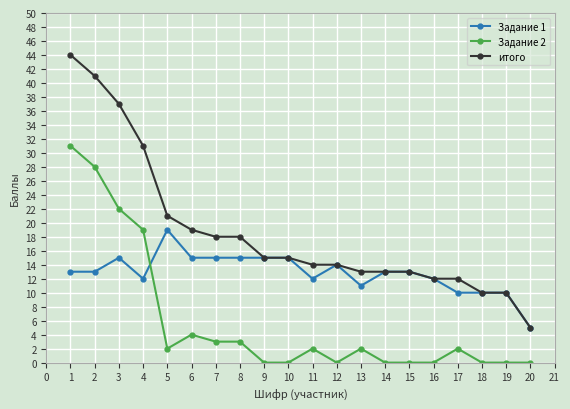

Which series has the largest range (max minus min)?

итого